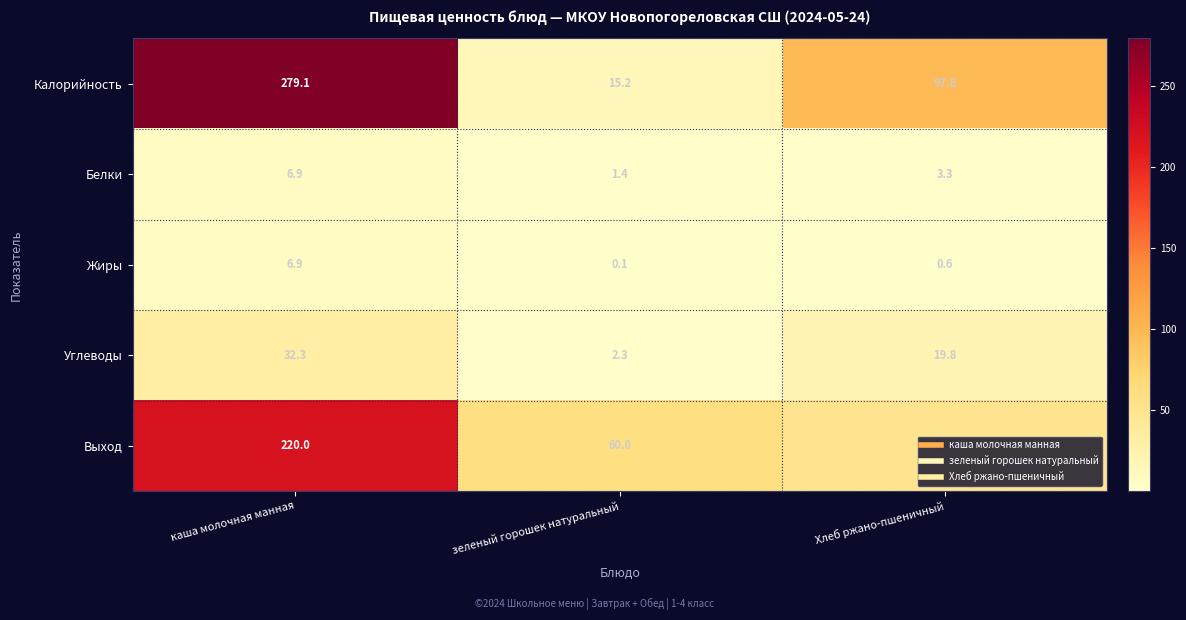

What is the sum of all Калорийность values?

392.1